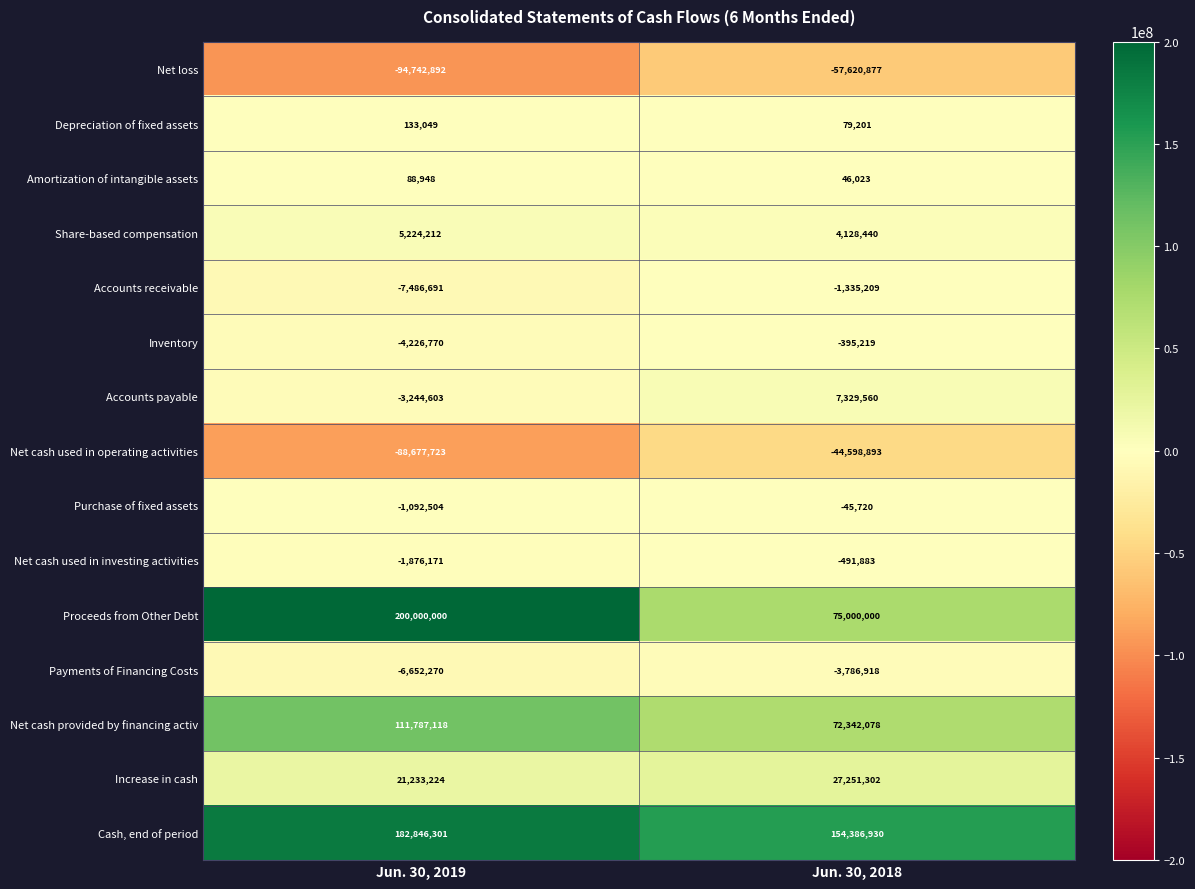

What is the sum of all Share-based compensation values?

9352652